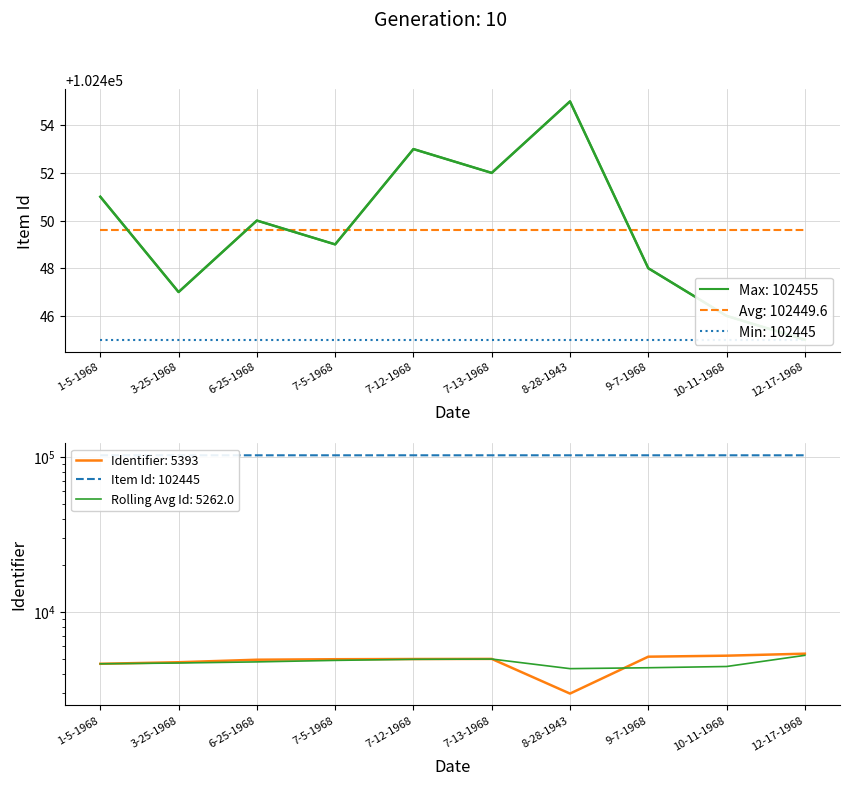

Reading right to left, transcribe all the data shown in this chart.

Item Id: 12-17-1968=102445	10-11-1968=102446	9-7-1968=102448	8-28-1943=102455	7-13-1968=102452	7-12-1968=102453	7-5-1968=102449	6-25-1968=102450	3-25-1968=102447	1-5-1968=102451
Identifier: 12-17-1968=5393	10-11-1968=5235	9-7-1968=5158	8-28-1943=2983	7-13-1968=4991	7-12-1968=4983	7-5-1968=4967	6-25-1968=4931	3-25-1968=4750	1-5-1968=4642